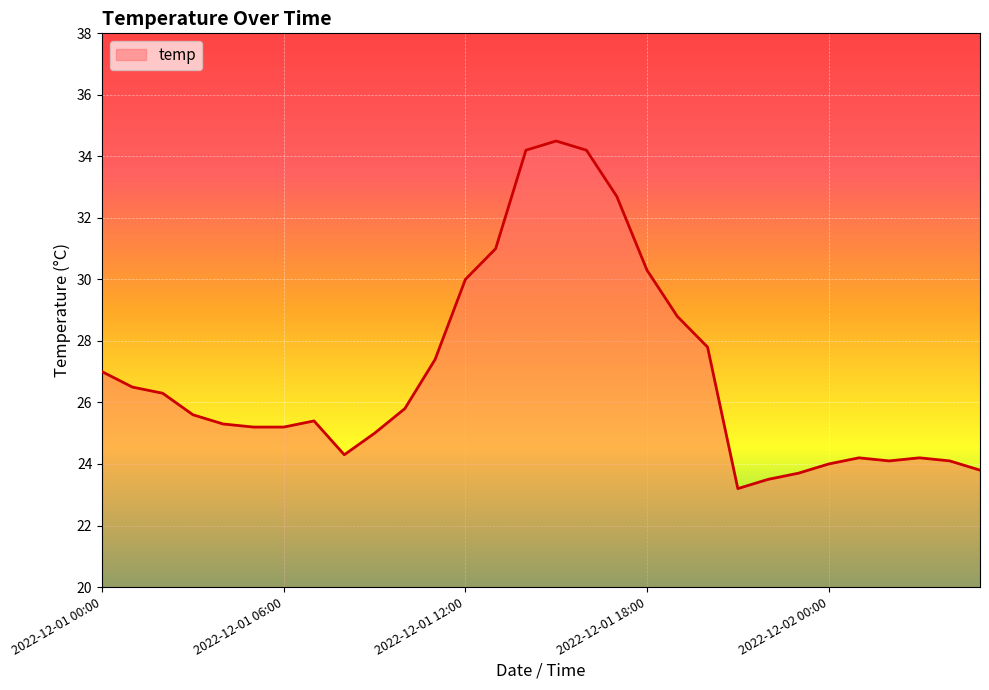

What is the smallest value displayed?

23.2